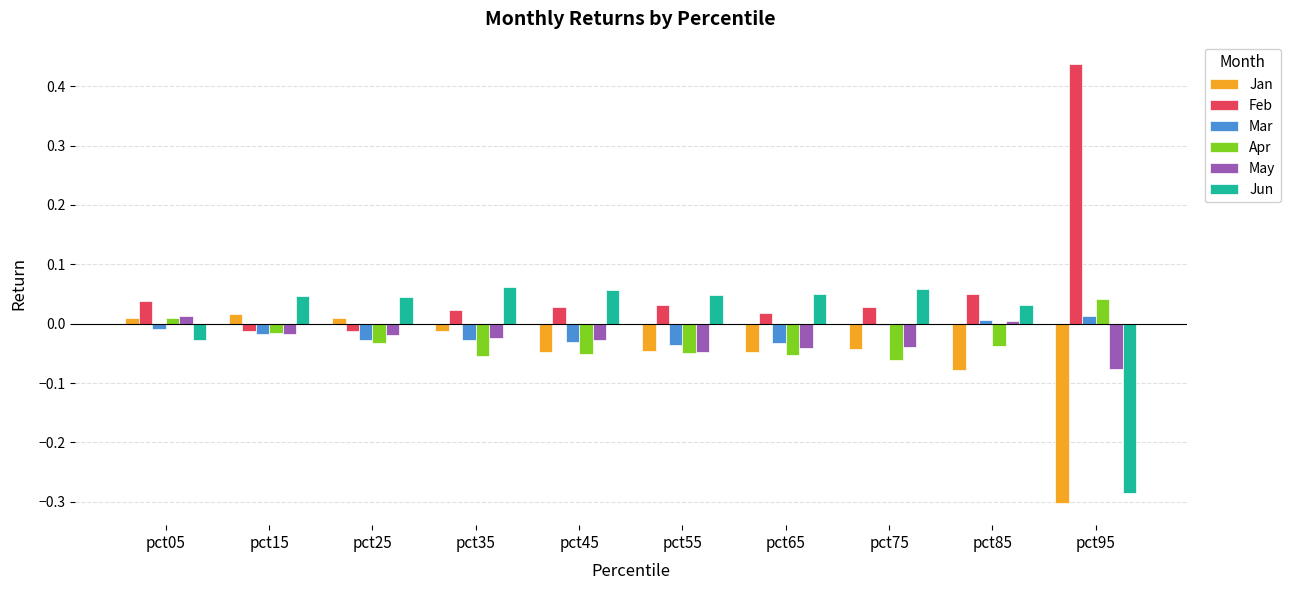

At which category does the chart reach its peak across all series?

pct95